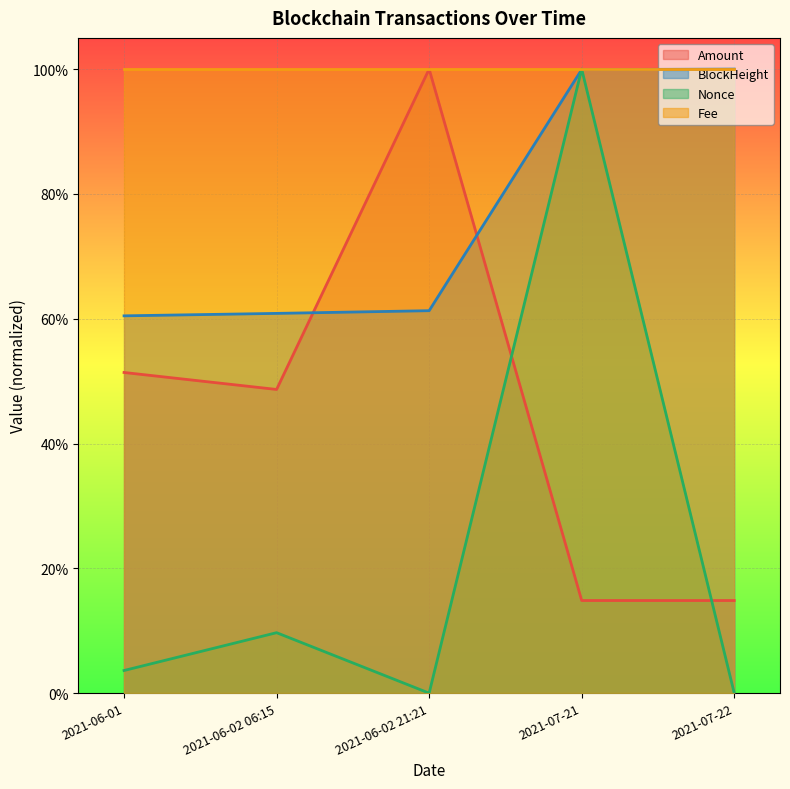

What is the label of the 1st point from the right?

2021-07-22